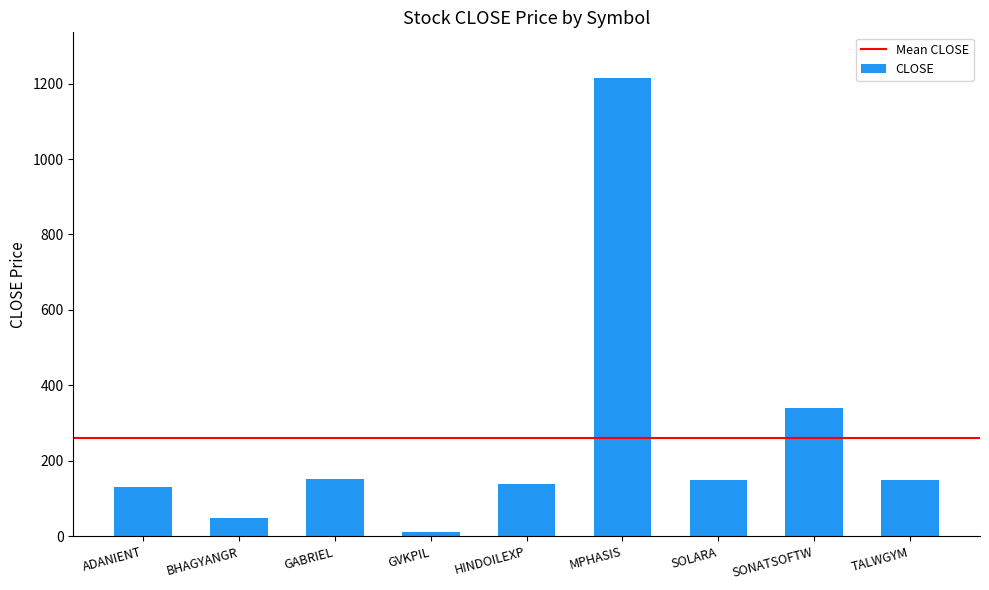

Is it true that the value at ADANIENT is 131.7?

True